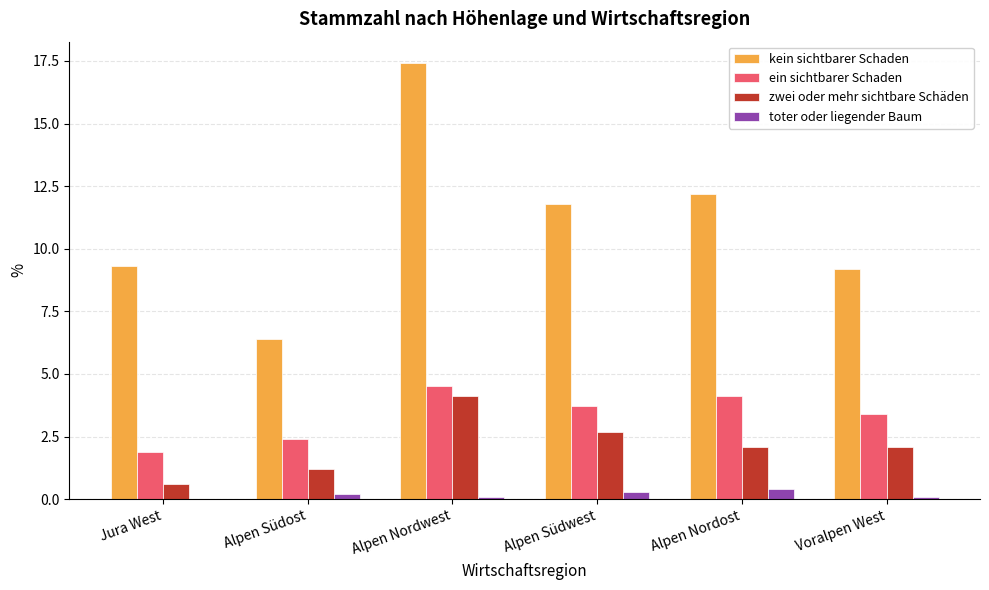

Where does the kein sichtbarer Schaden series first go above 11?

Alpen Nordwest